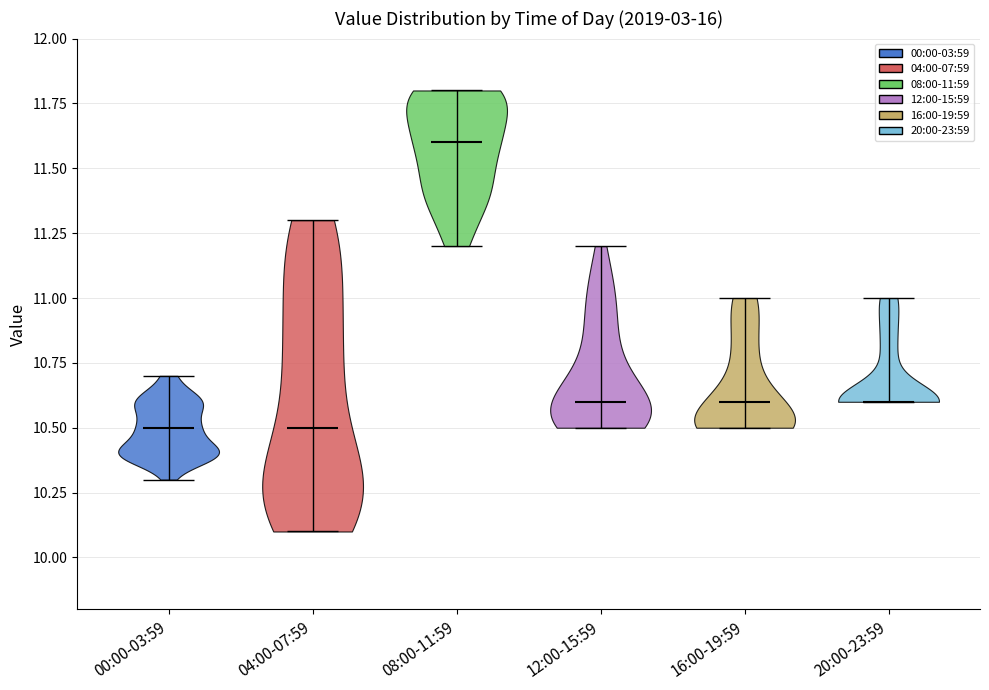

Reading left to right, read every violin against the y-axis: where its median line is, and the lowest and highest points it reaches. The values are not printed on the chart, so give them approximately, as read against the axis.

00:00-03:59: median line 10.5, lowest point 10.3, highest point 10.7
04:00-07:59: median line 10.5, lowest point 10.1, highest point 11.3
08:00-11:59: median line 11.6, lowest point 11.2, highest point 11.8
12:00-15:59: median line 10.6, lowest point 10.5, highest point 11.2
16:00-19:59: median line 10.6, lowest point 10.5, highest point 11.0
20:00-23:59: median line 10.6, lowest point 10.6, highest point 11.0